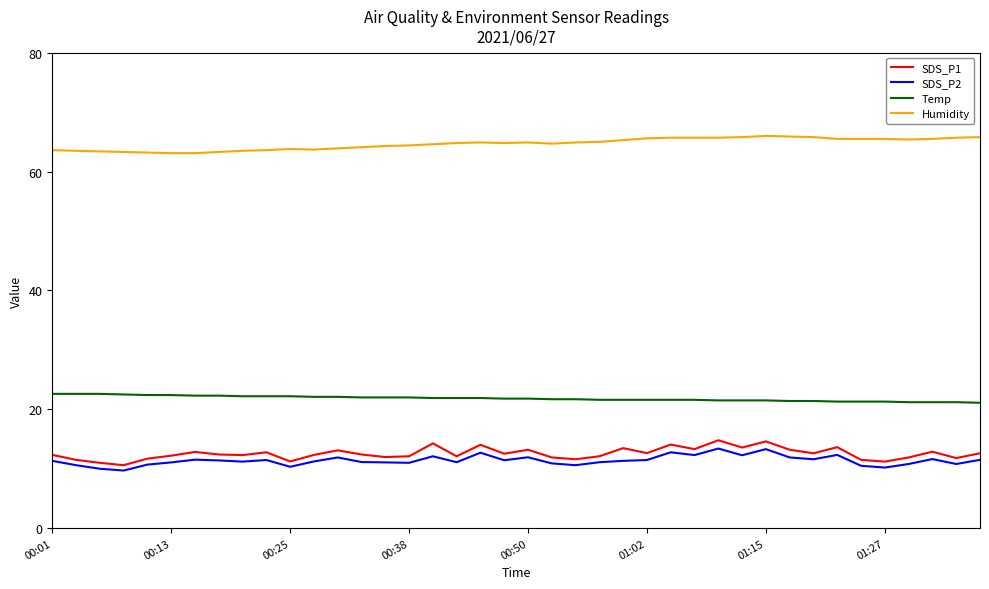

True or false: SDS_P1 and Humidity intersect in this chart.

False